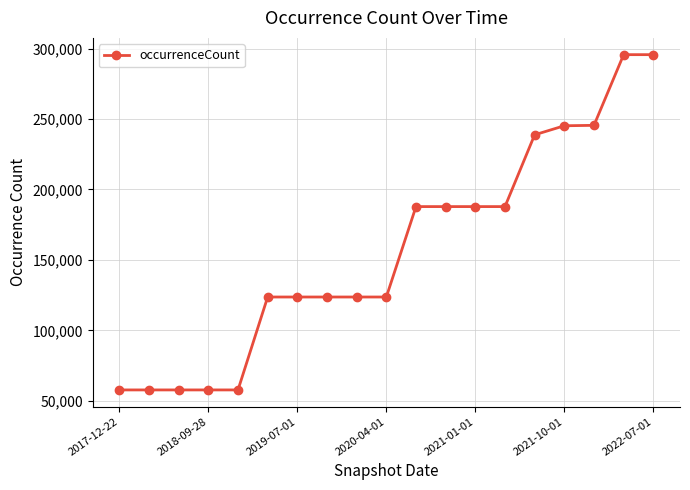

What is the minimum value shown in the chart?

57671